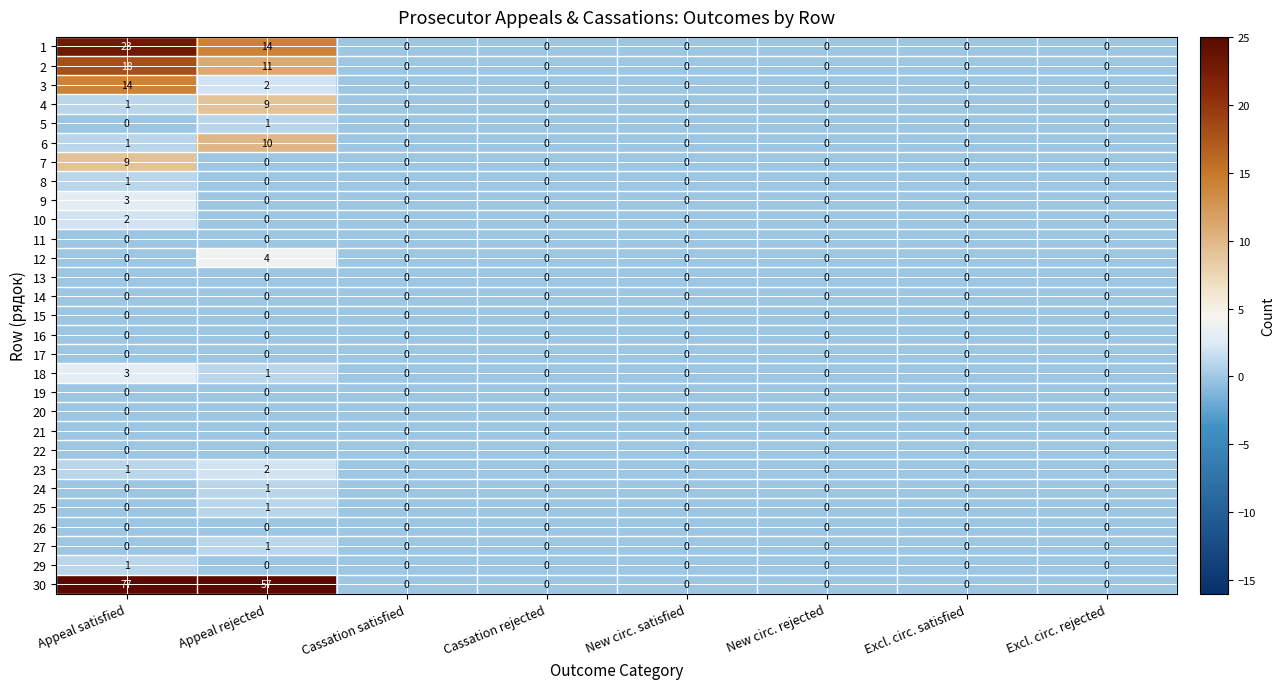

What is the difference between the highest and lowest values at Appeal rejected?

57